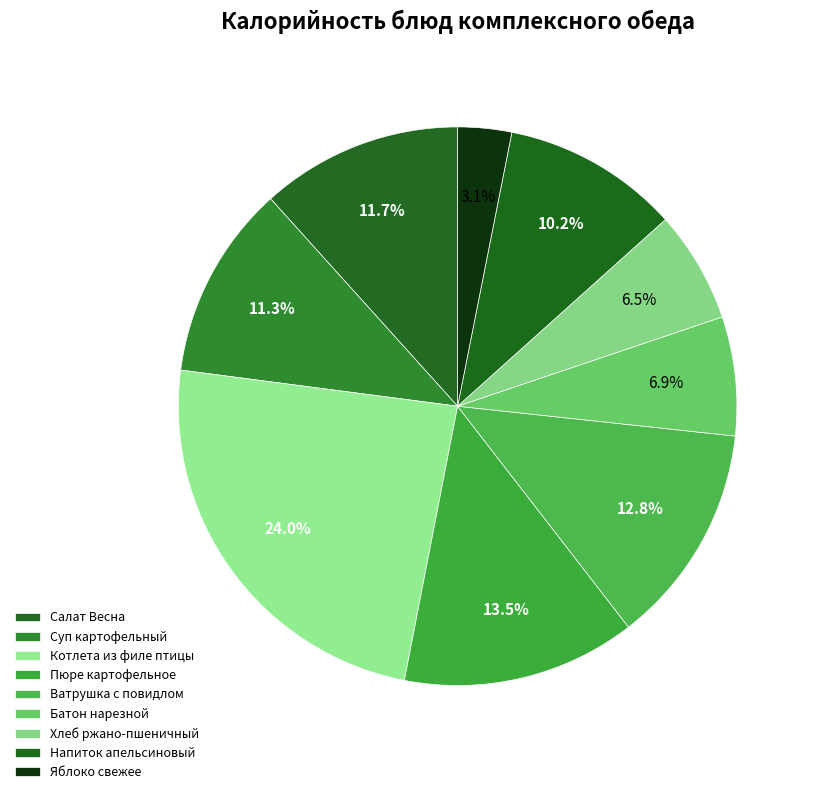

What percentage is NOT represented by Батон нарезной?

93.1%